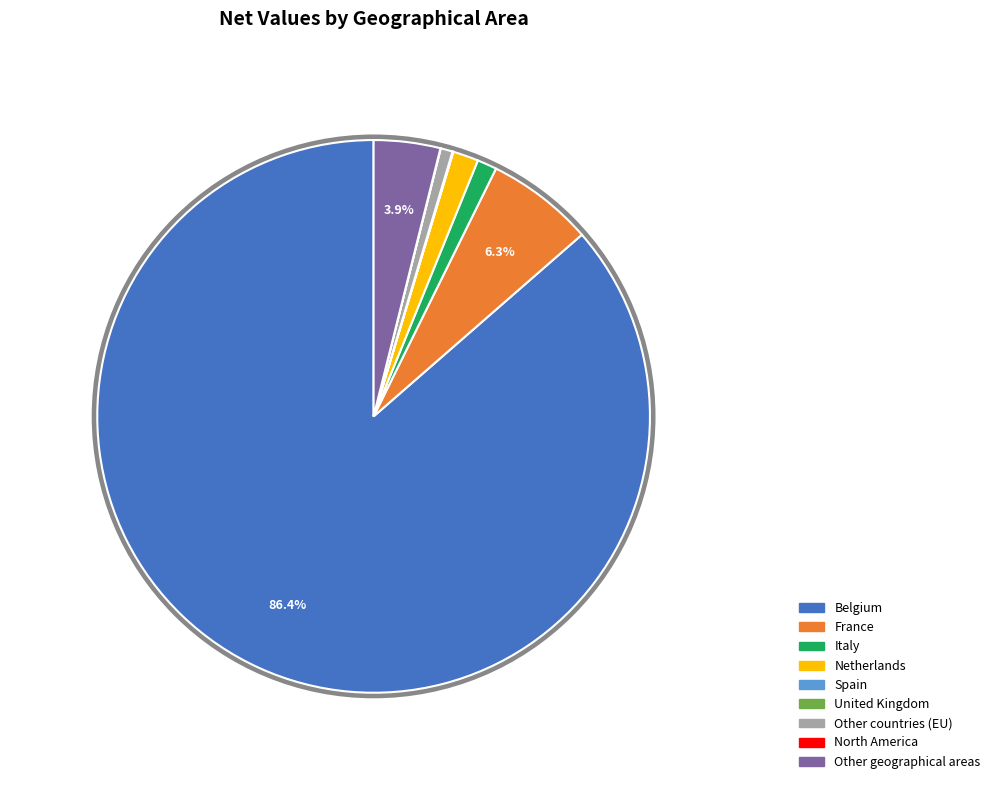

How many segments does this pie chart have?

9